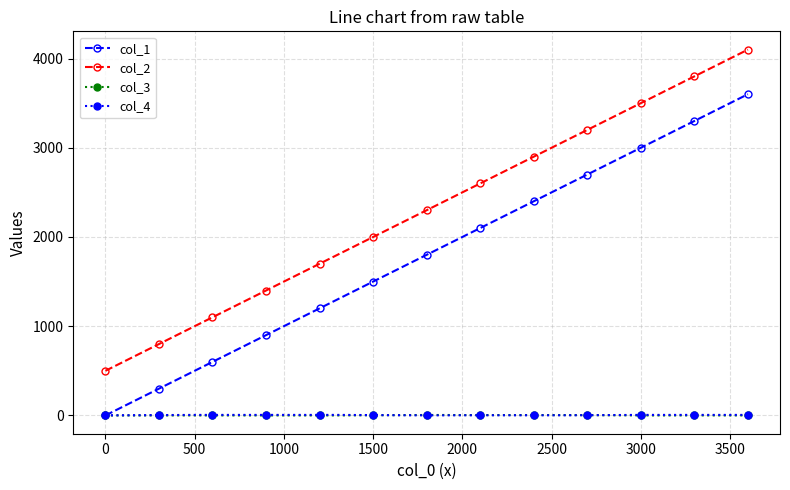

True or false: col_2 and col_3 cross at least once.

False